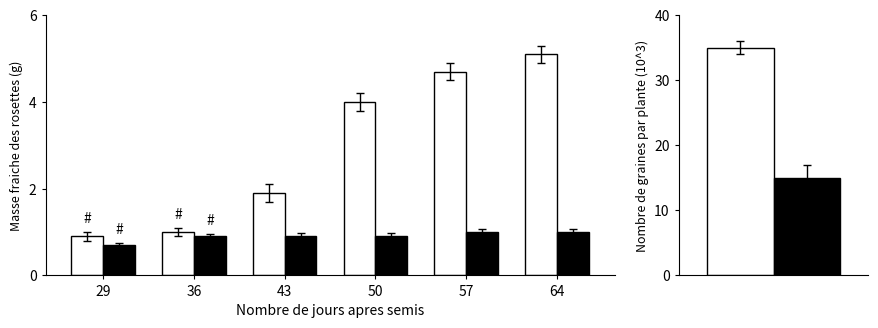

How many categories are shown in the chart?

6